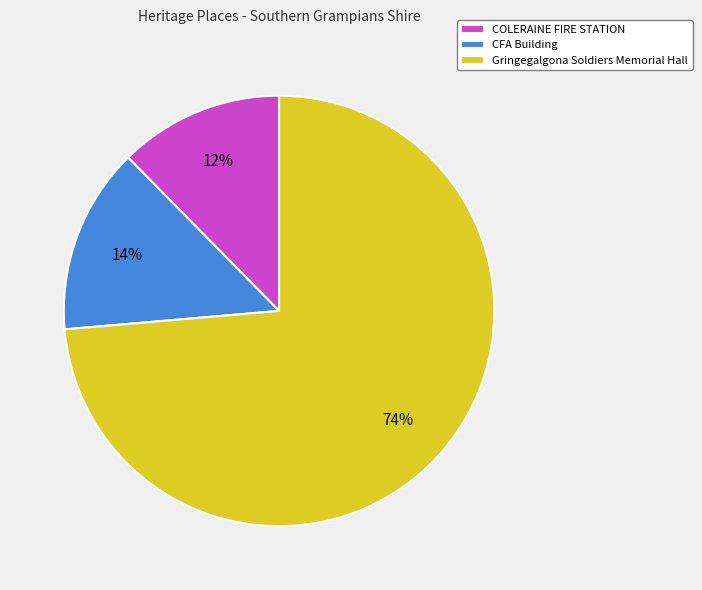

How many segments does this pie chart have?

3